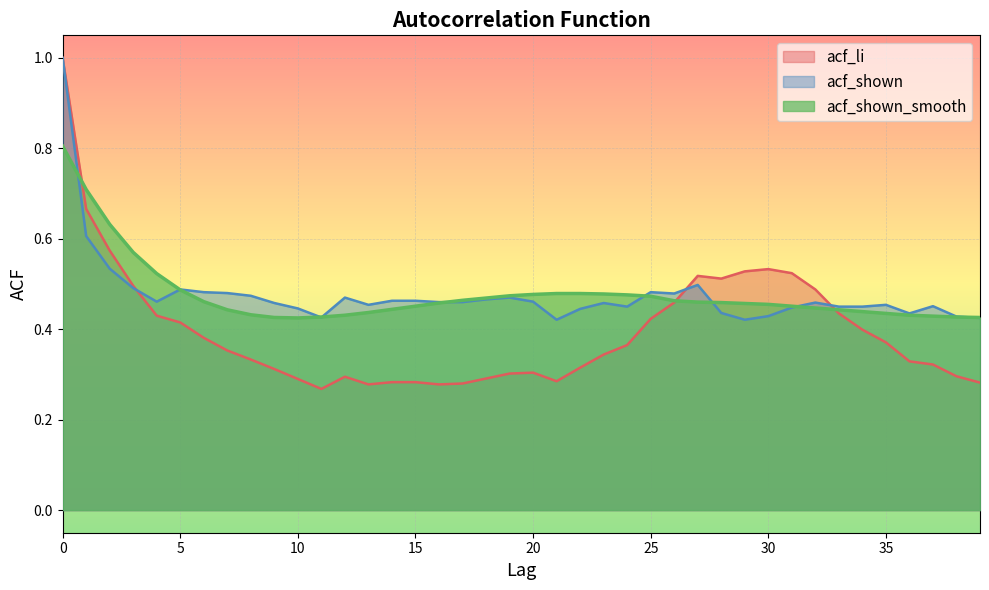

What is the value of the acf_shown_smooth point at the 28th from the left?

0.5